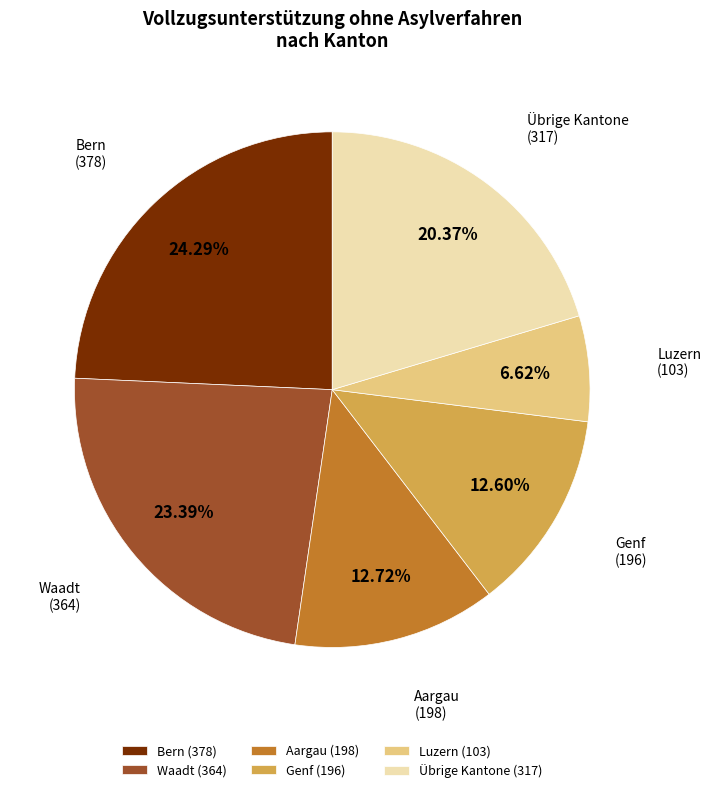

Does Übrige Kantone (317) represent more than half of the total?

No